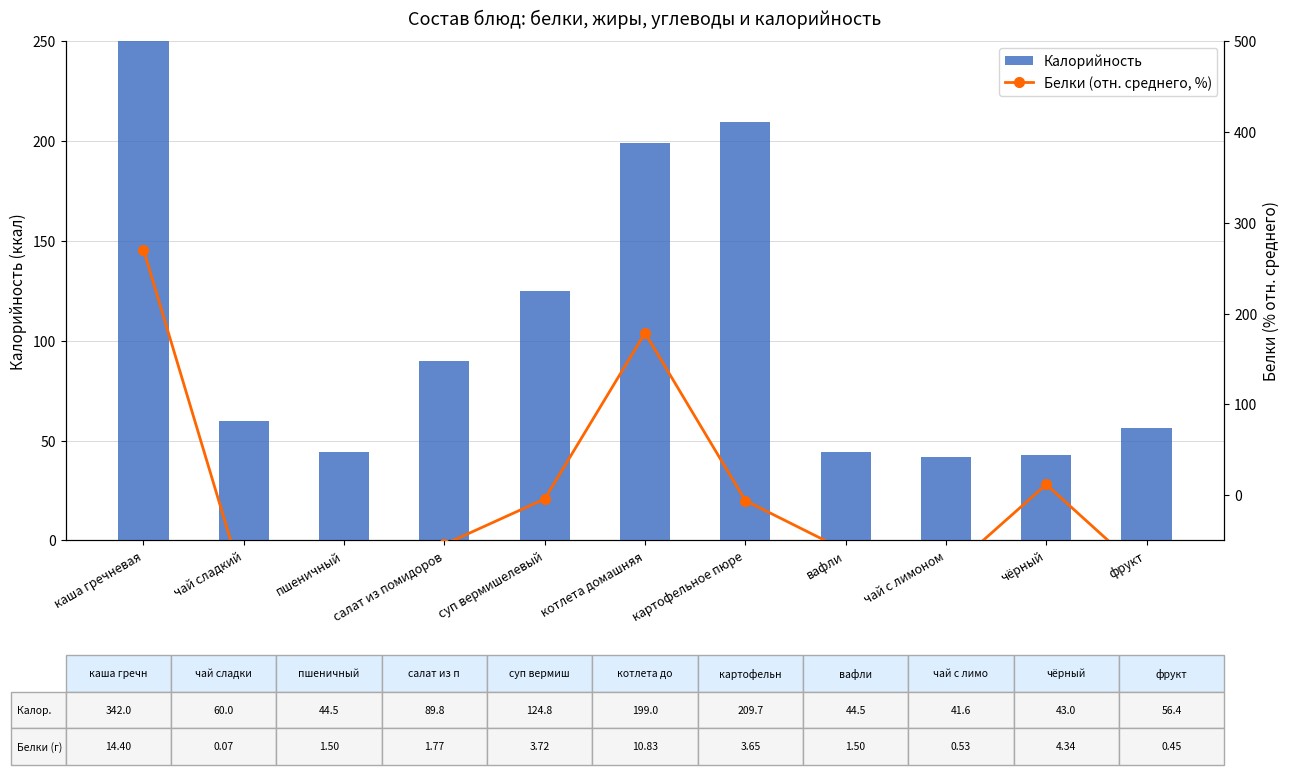

What is the highest value of the Белки (отн. среднего, %) series?

270.4